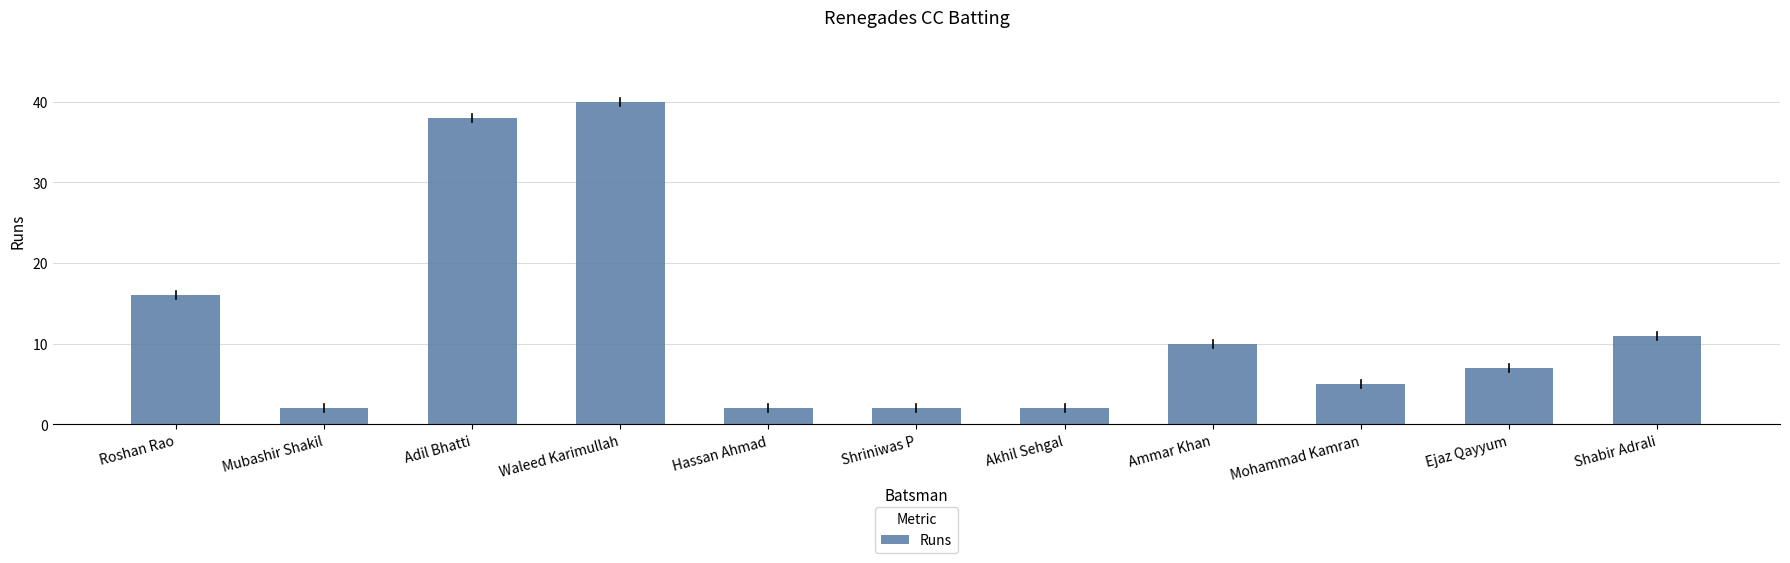

At which label does the data first exceed 7?

Roshan Rao